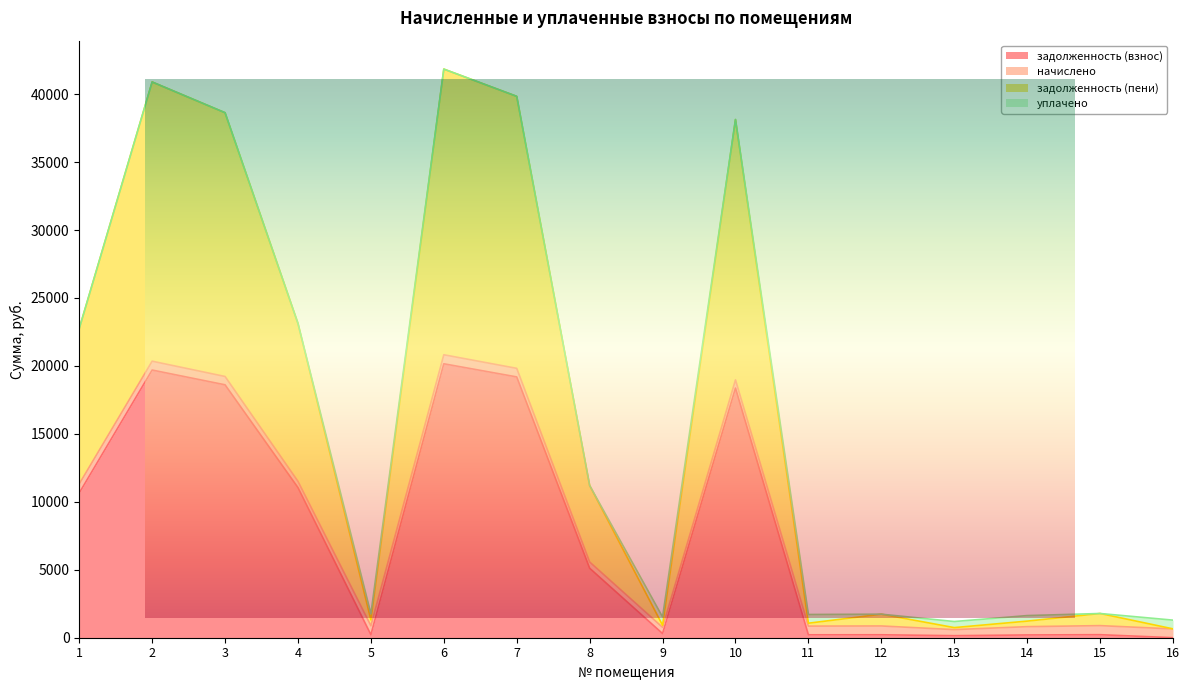

What is the value of the задолженность (взнос) point at the 3rd from the left?

18610.7